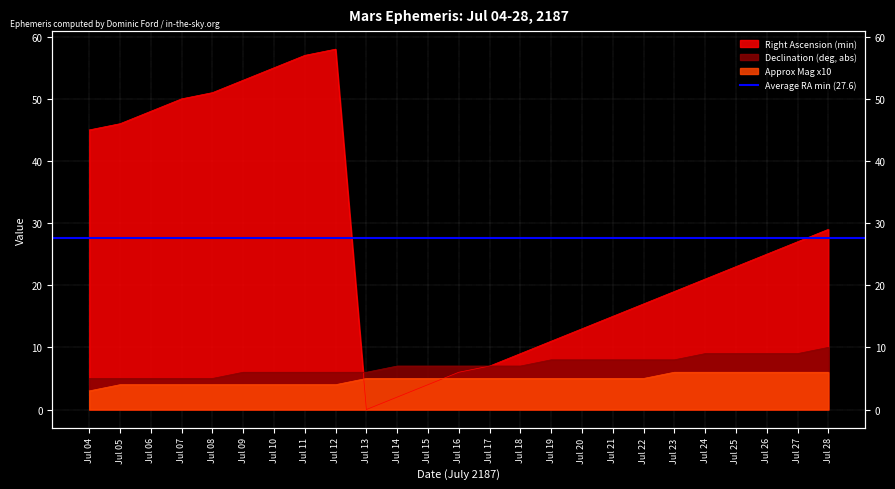

At Jul 27, list the series in order from smallest to largest.

Approx Mag x10, Declination (deg, abs), Right Ascension (min)